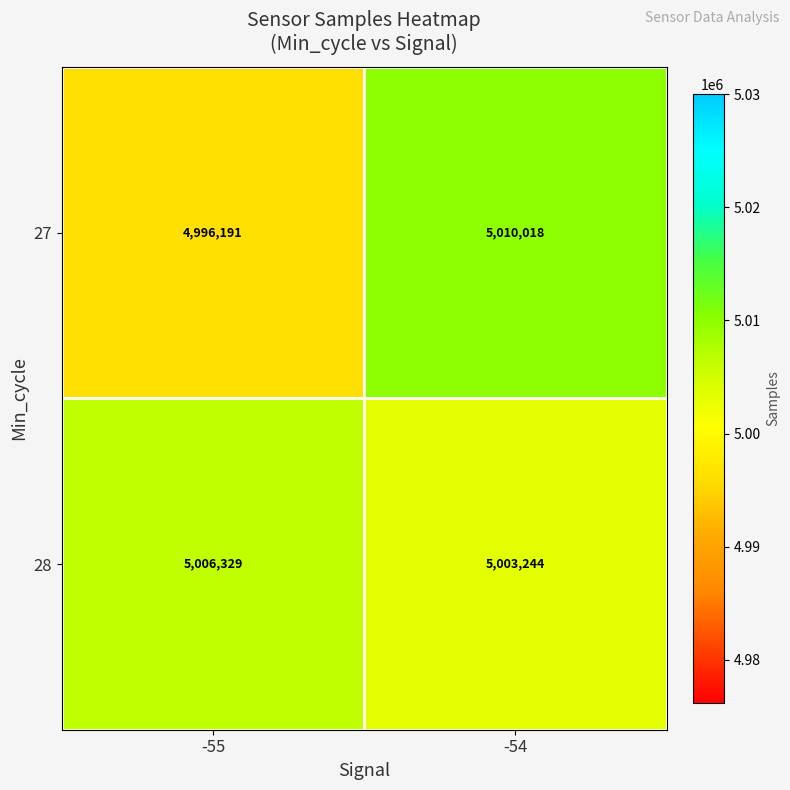

Rank the series by their maximum value, from highest to lowest.

27, 28